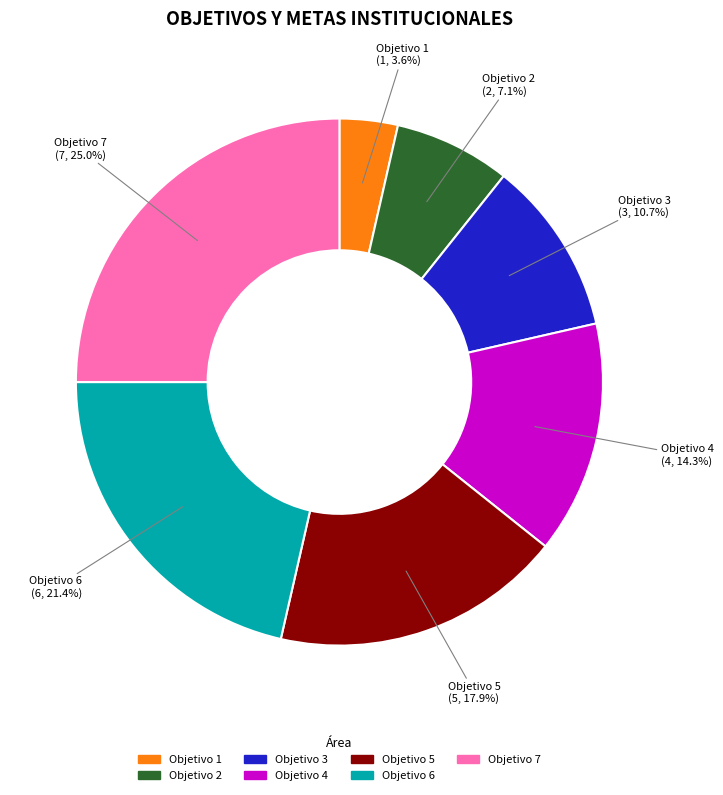

Rank the categories by value from lowest to highest.

Objetivo 1, Objetivo 2, Objetivo 3, Objetivo 4, Objetivo 5, Objetivo 6, Objetivo 7